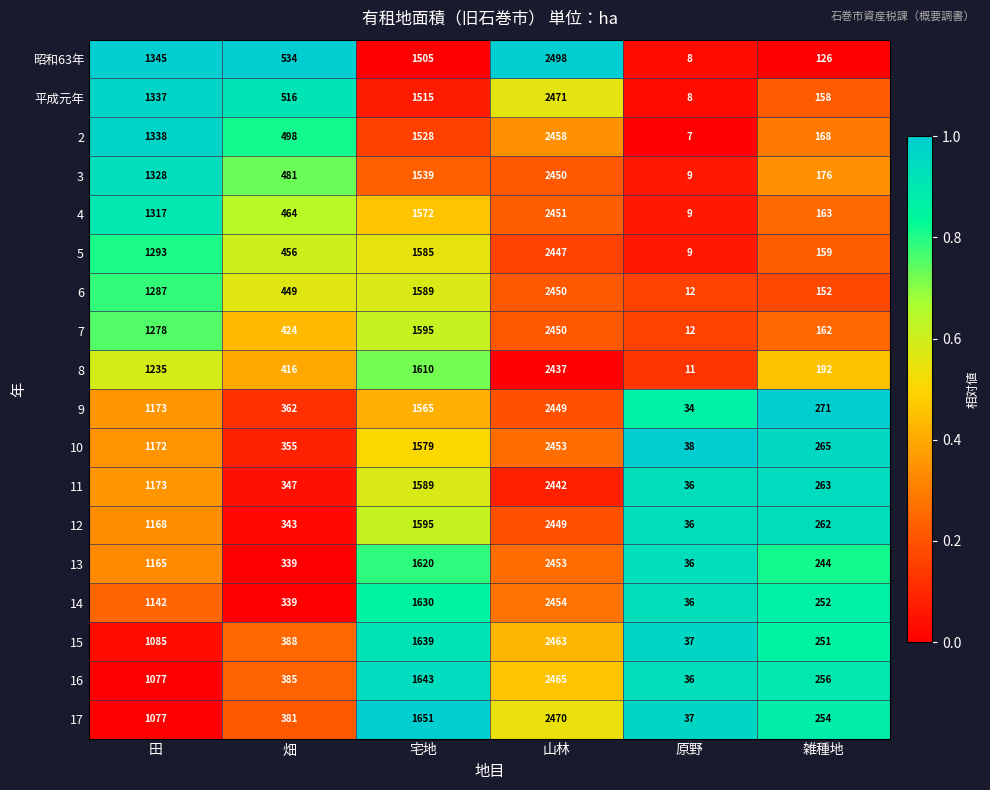

Count the number of data series in this chart.

18